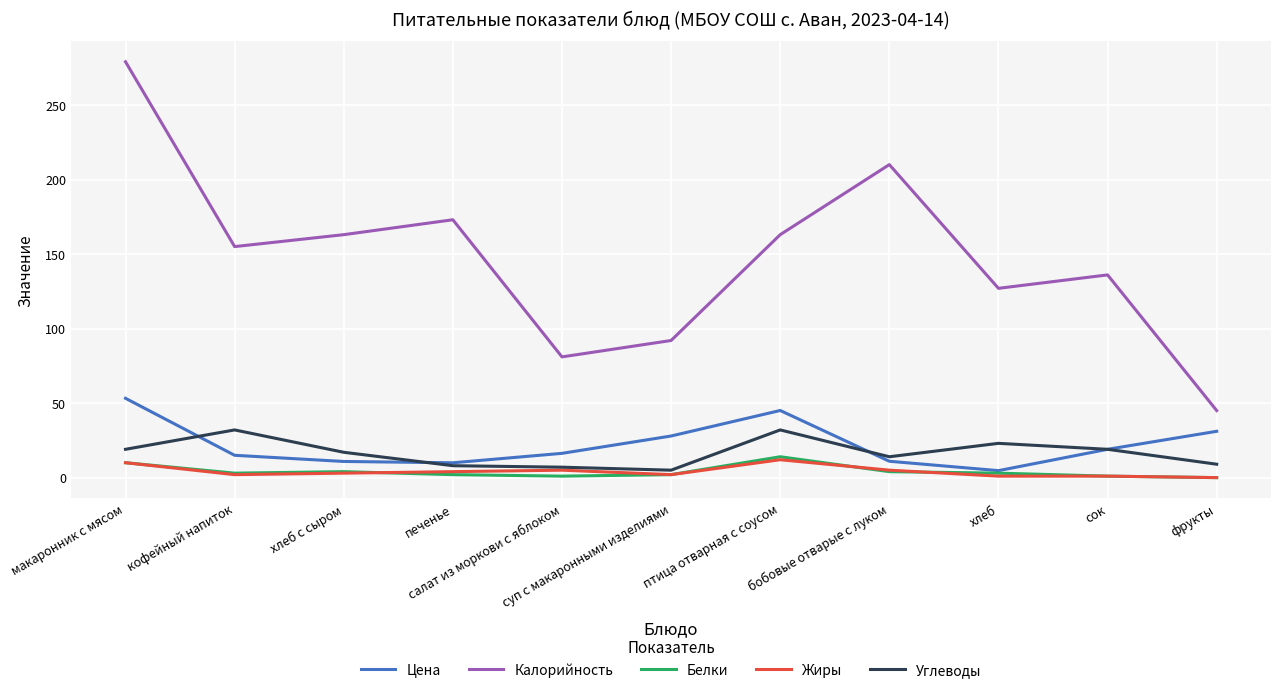

At which label does Цена reach its minimum?

хлеб